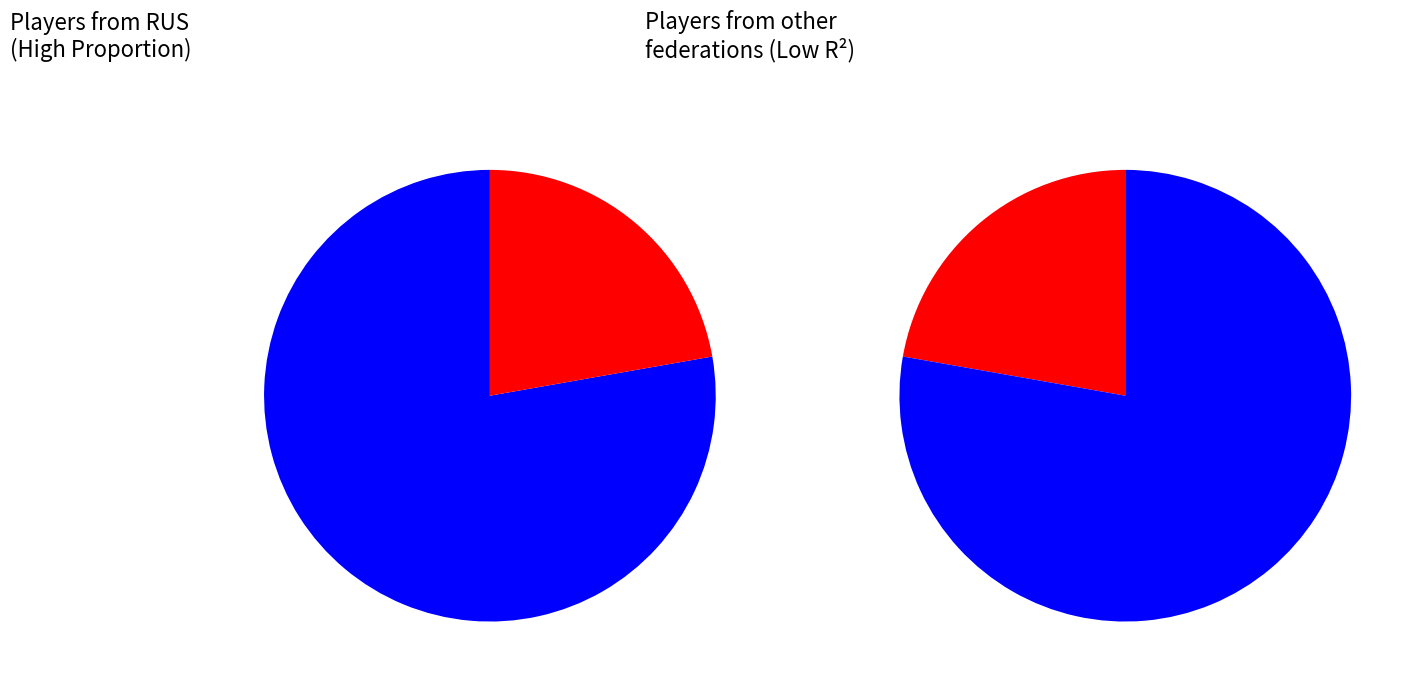

Count the number of slices in the pie.

2